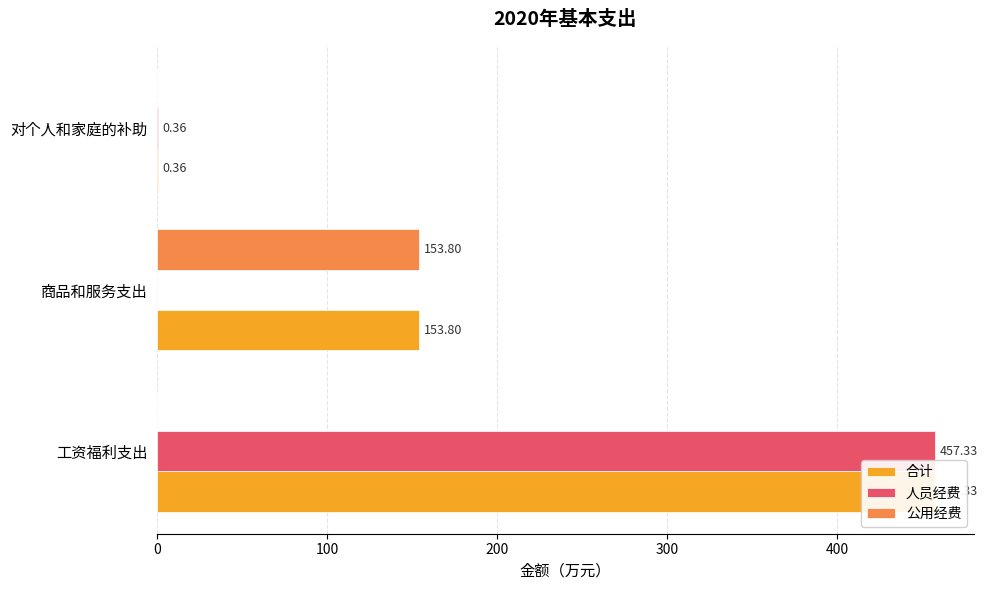

How many data points in 人员经费 are above 0?

2